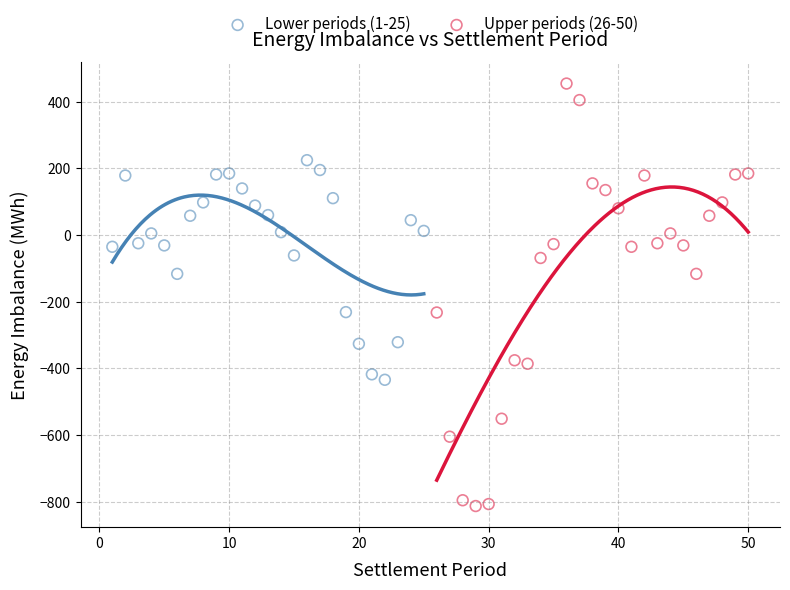

What are all the series names shown in the legend?

Lower periods (1-25), Upper periods (26-50)